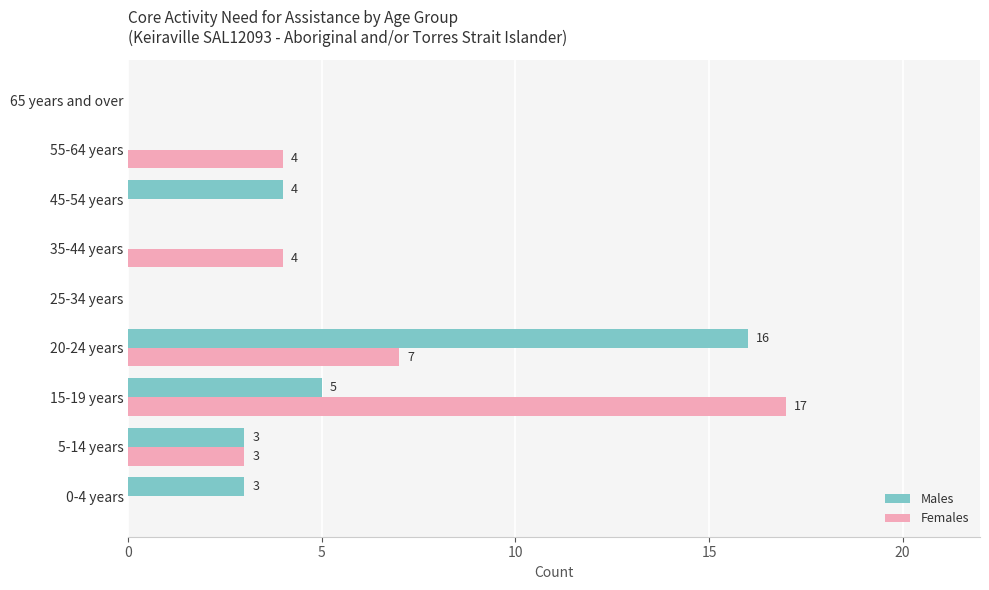

What is the sum of all Females values?

35